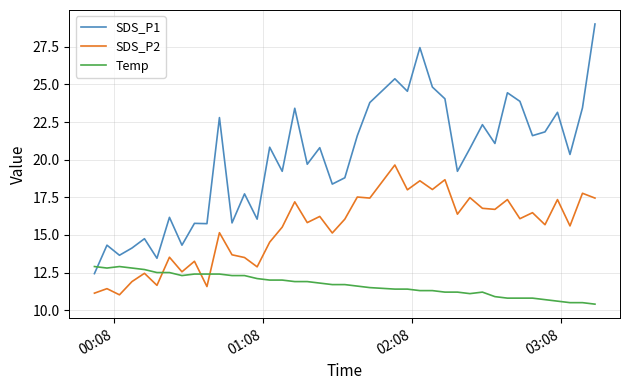

Which series has the largest total across all categories?

SDS_P1